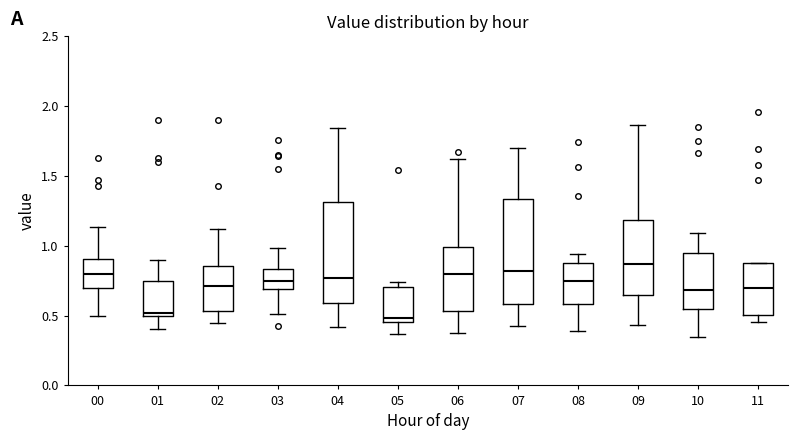

Where does the lower whisker of the box at x = 01 end on the y-axis? The values are not printed on the chart, so give them approximately, as read against the axis.

0.40